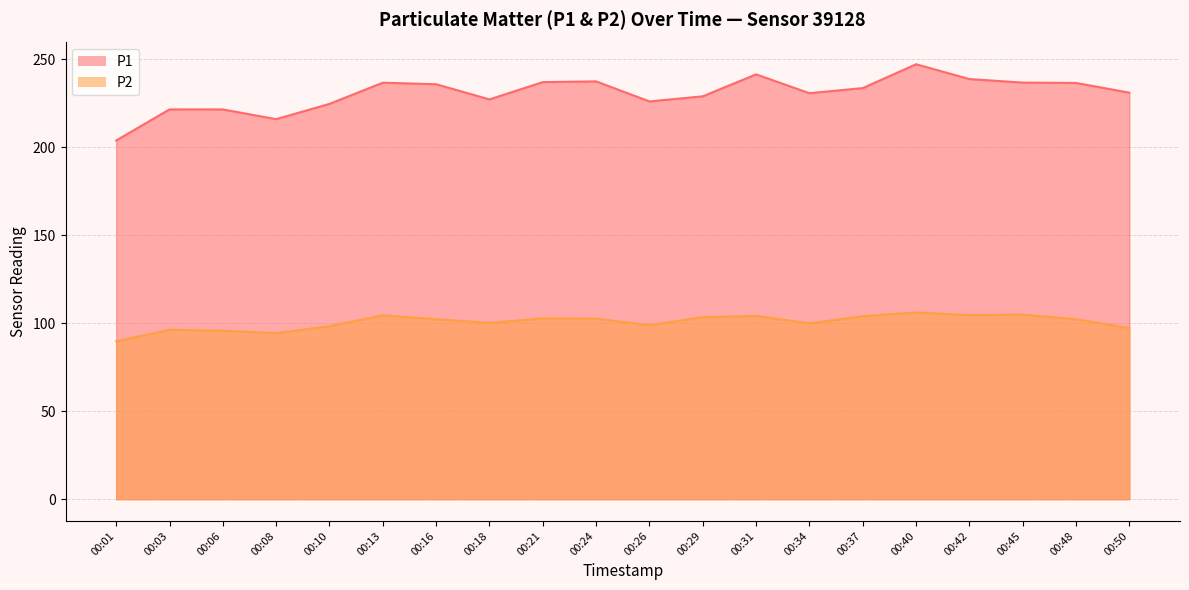

At 00:18, list the series in order from largest to smallest.

P1, P2